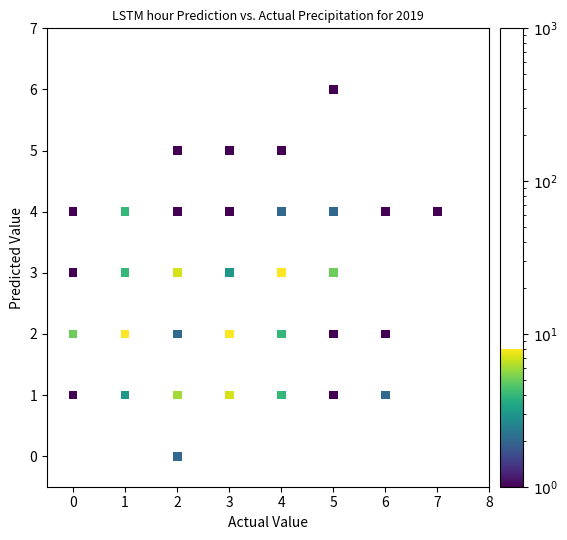

What is the range of Y values (max minus min)?

6